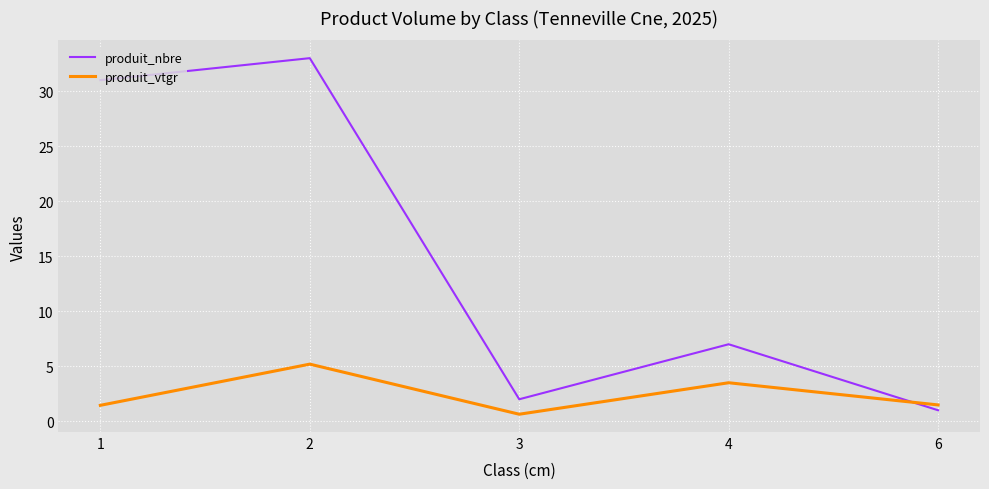

How many intersections are there between produit_vtgr and produit_nbre?

1